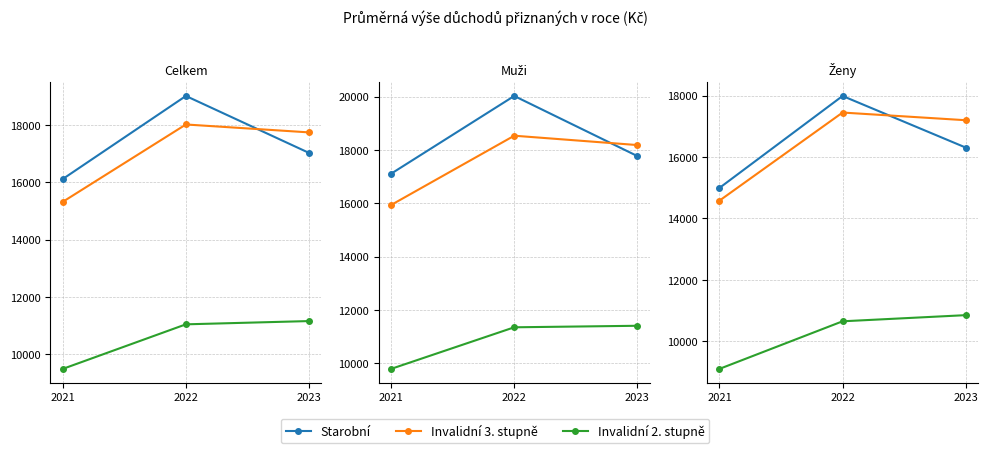

The Invalidní 3. stupně series shows 14580.0 at 2021. True or false?

True